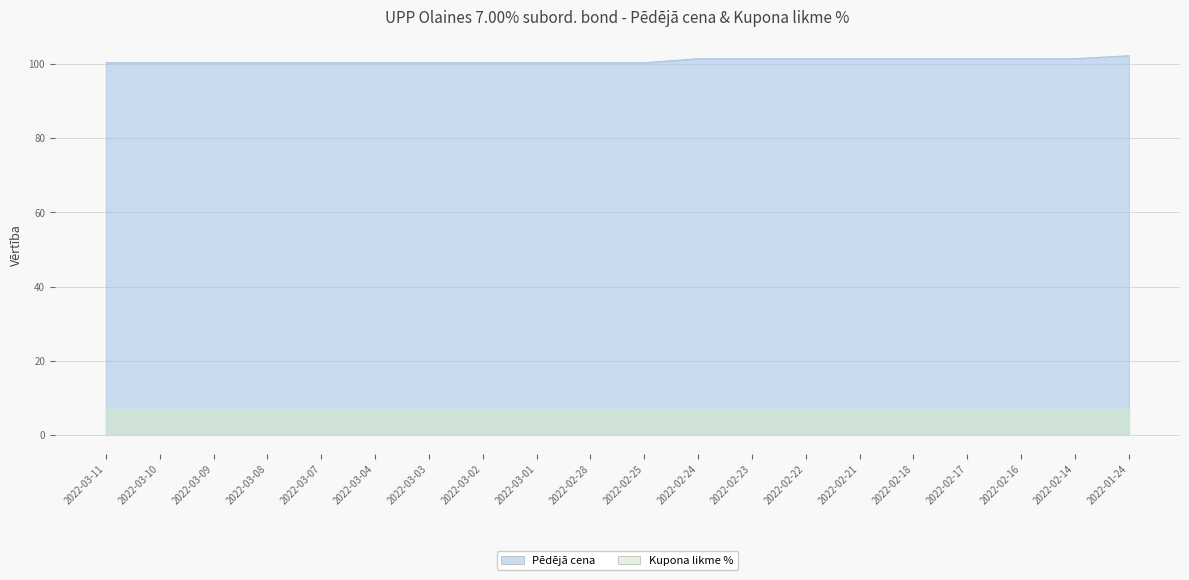

Rank the categories by value from highest to lowest.

2022-01-24, 2022-02-24, 2022-02-23, 2022-02-22, 2022-02-21, 2022-02-18, 2022-02-17, 2022-02-16, 2022-02-14, 2022-03-11, 2022-03-10, 2022-03-09, 2022-03-08, 2022-03-07, 2022-03-04, 2022-03-03, 2022-03-02, 2022-03-01, 2022-02-28, 2022-02-25